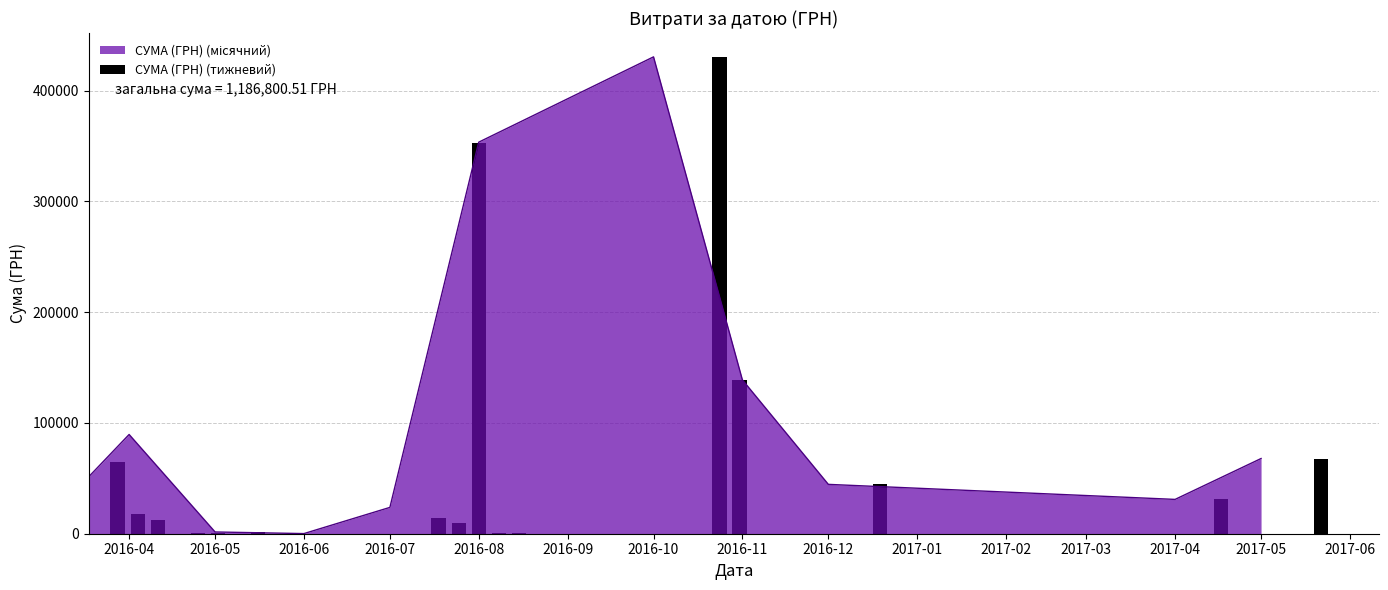

What is the minimum value shown in the chart?

120.0